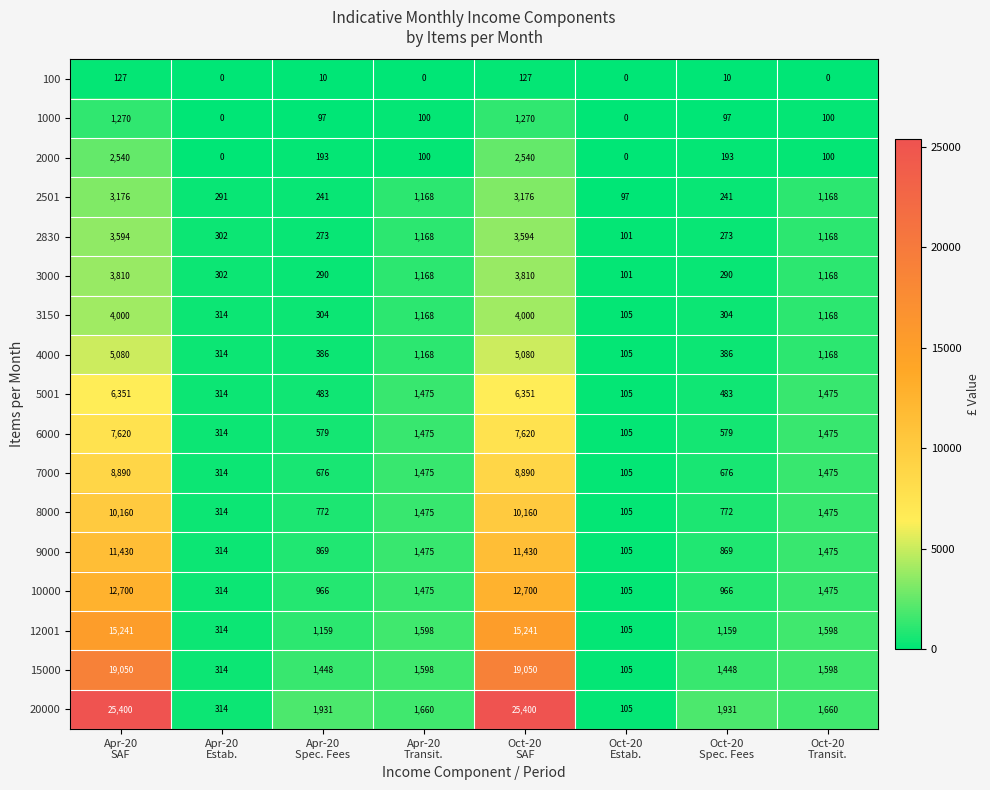

What is the maximum value for 2830?

3594